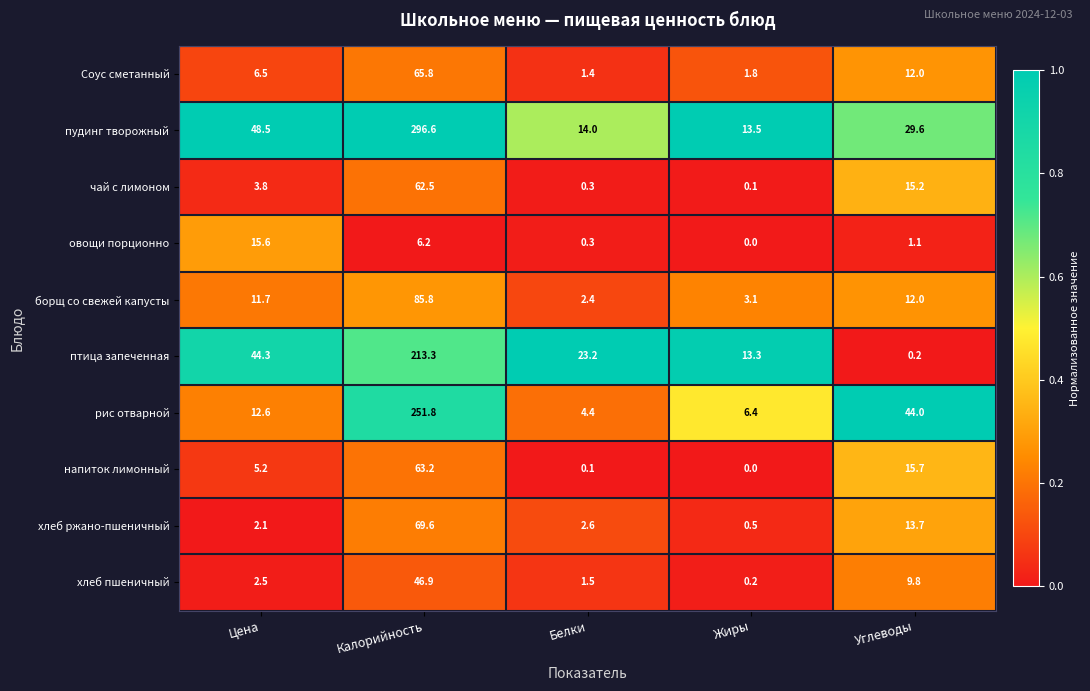

What is the difference between the second highest and second lowest values in the хлеб ржано-пшеничный series?

11.6